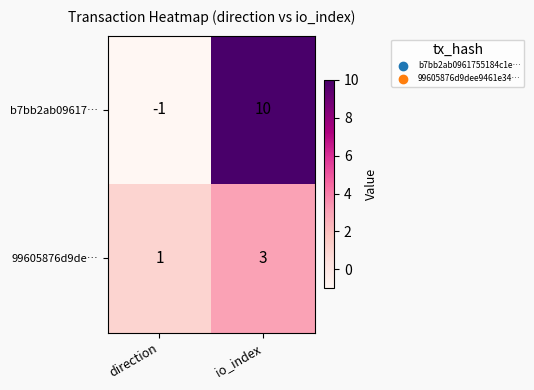

Where is 99605876d9de… nearest to the value 2?

direction